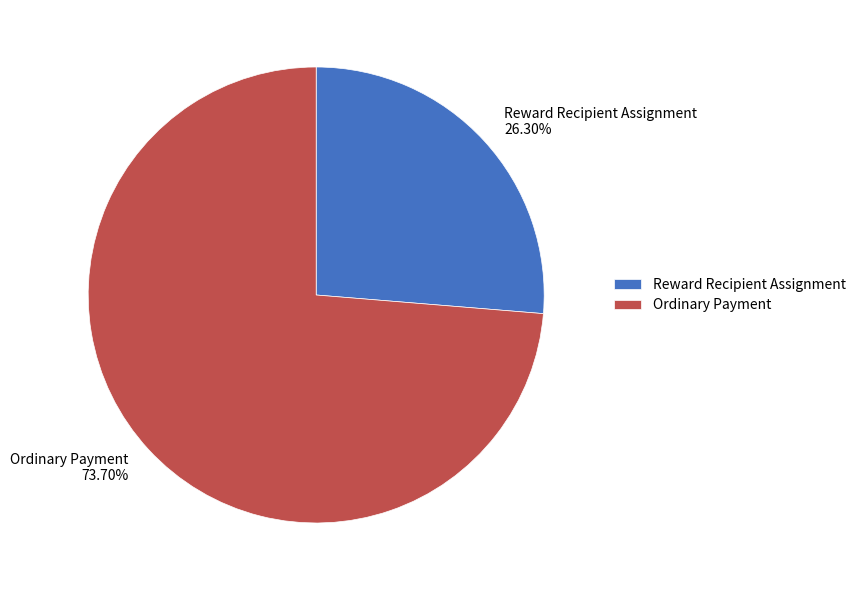

What is the largest slice in the pie chart?

Ordinary Payment